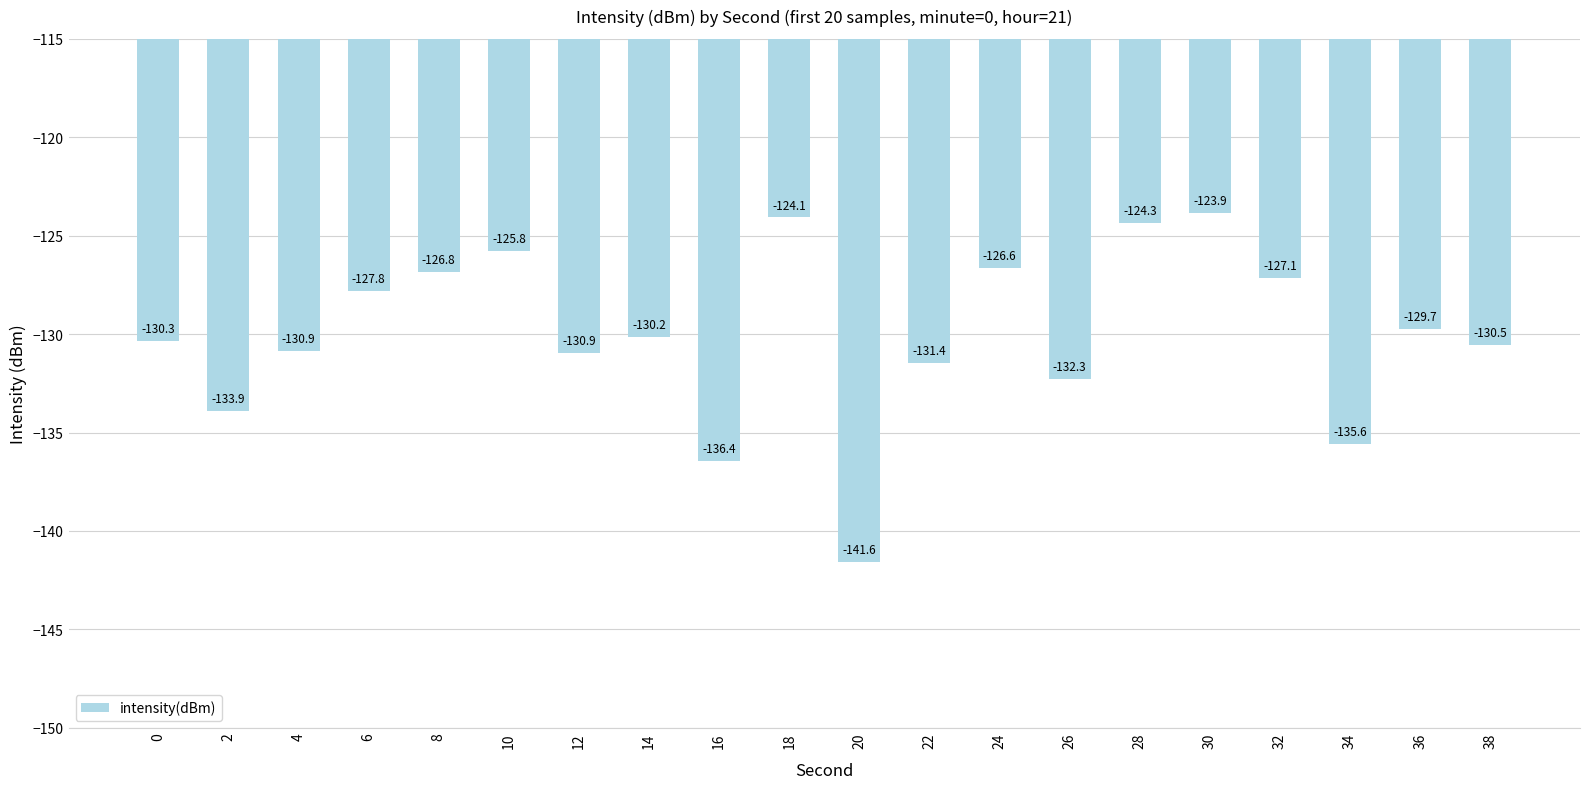

The value at 36 is -178.7. True or false?

False